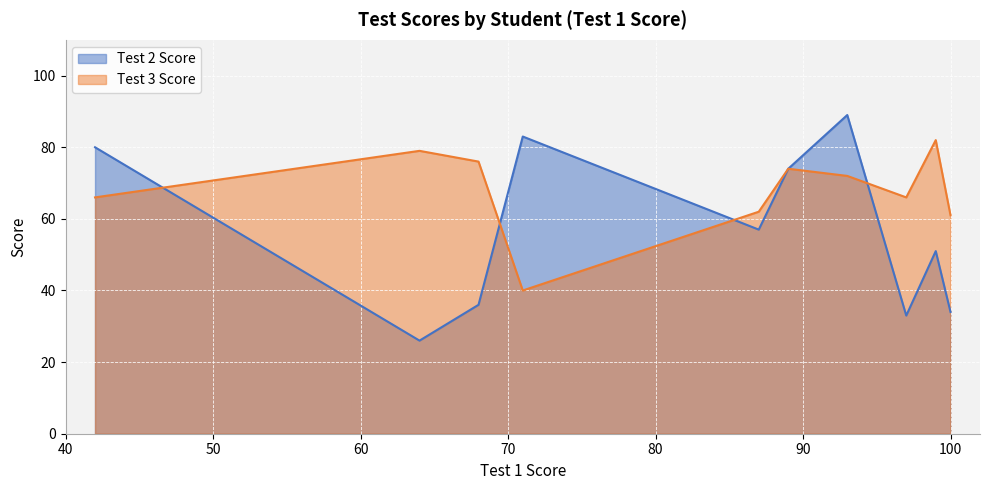

How many intersections are there between Test 2 Score and Test 3 Score?

4